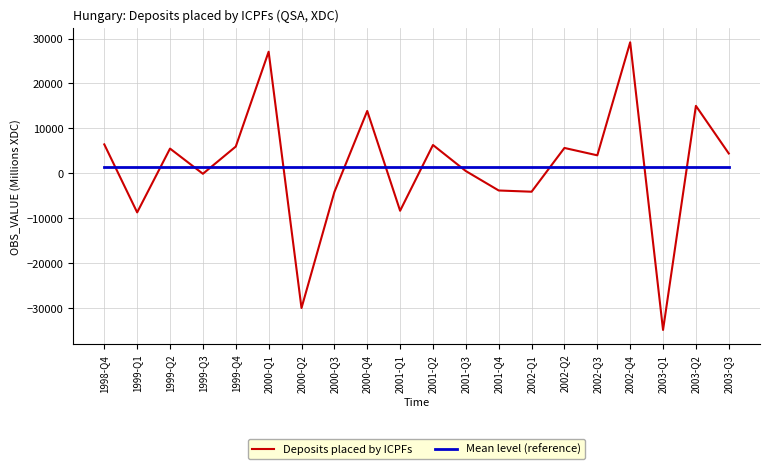

Is it true that Mean level (reference) equals 1462.9 at 2002-Q1?

True